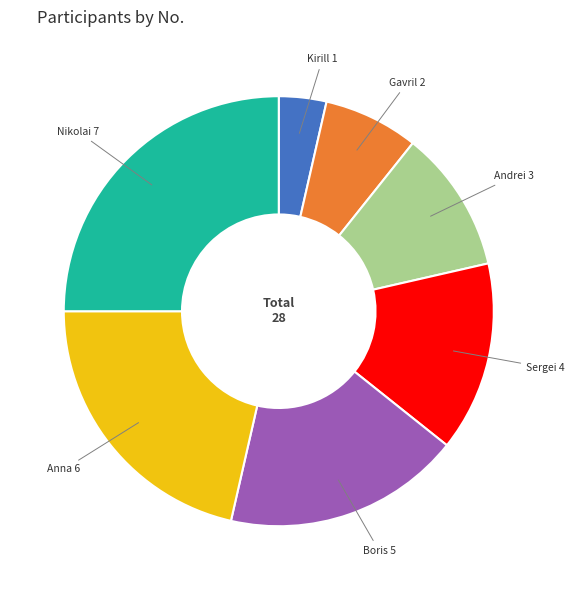

Is there any slice that represents more than half of the pie?

No